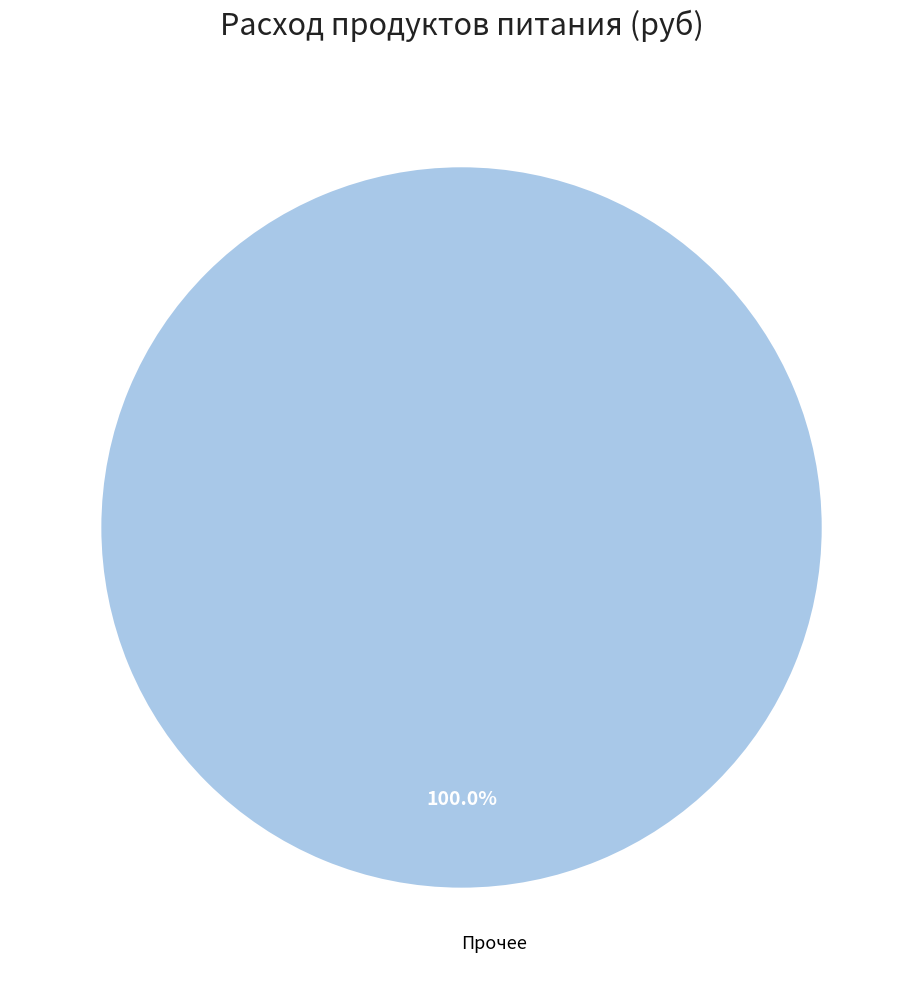

Count the number of slices in the pie.

1